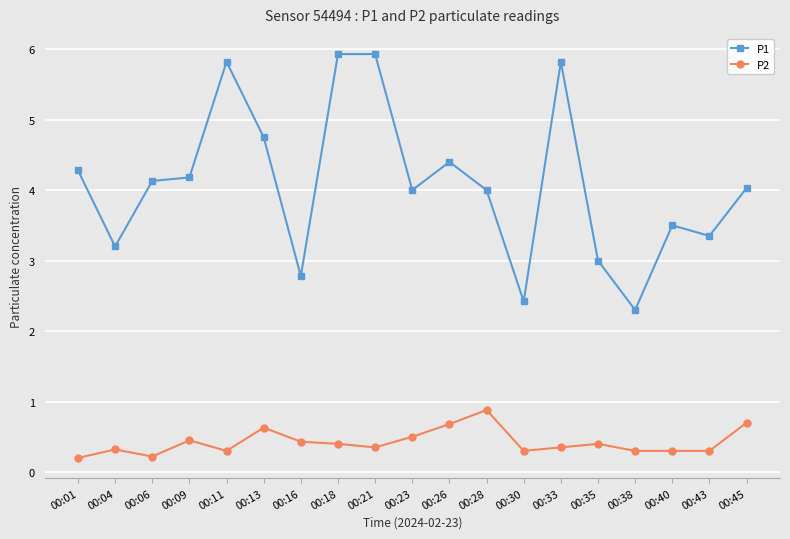

Which series has the largest total across all categories?

P1